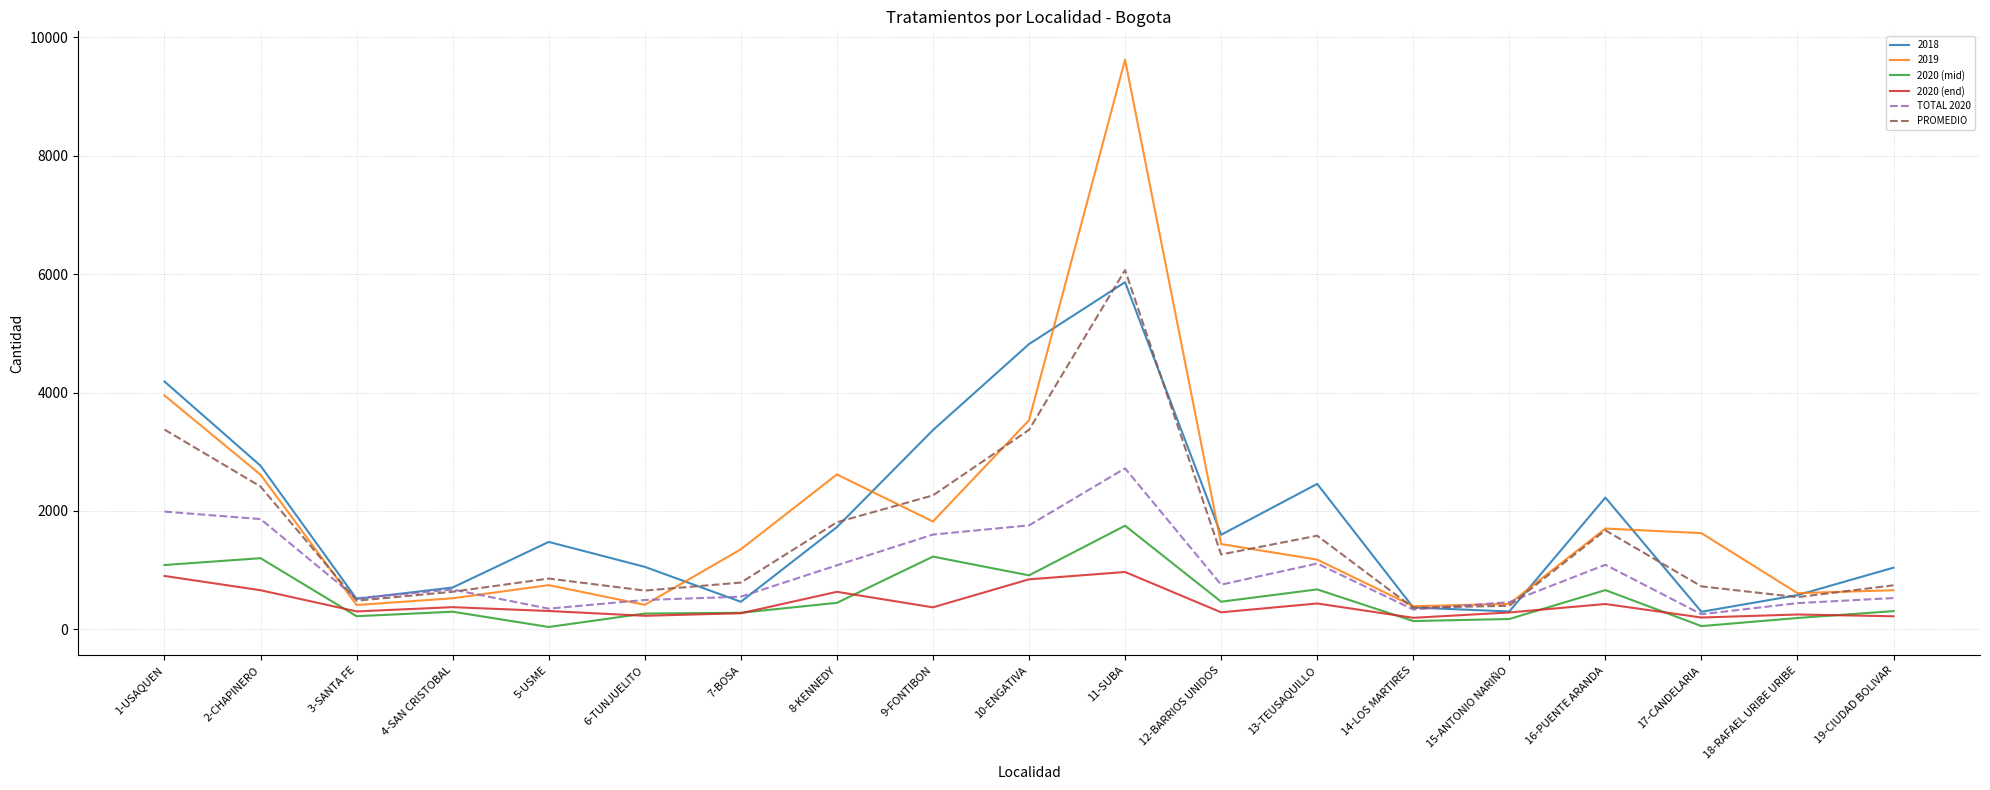

What position from the left is 19-CIUDAD BOLIVAR?

19